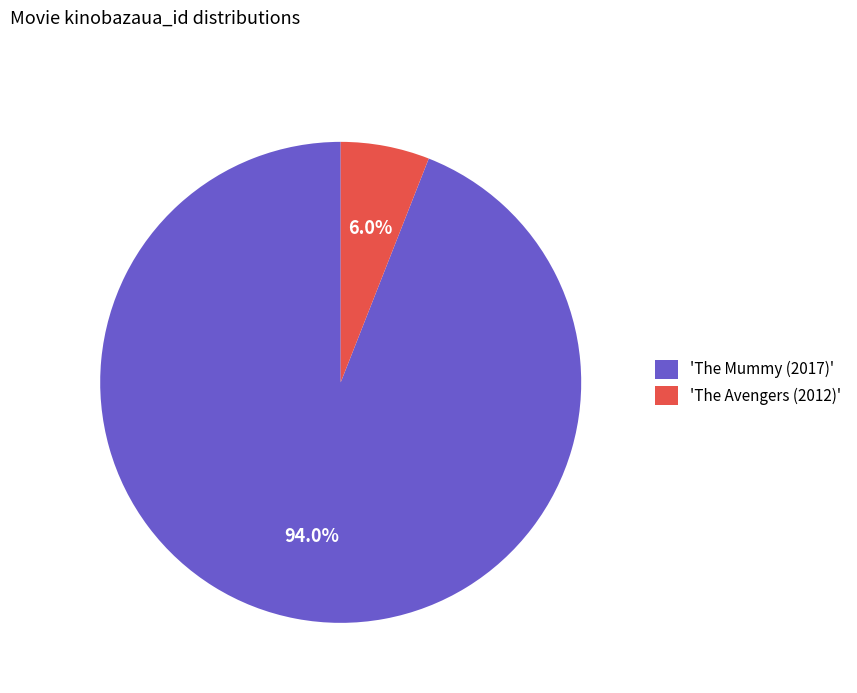

Rank the categories by value from highest to lowest.

'The Mummy (2017)', 'The Avengers (2012)'